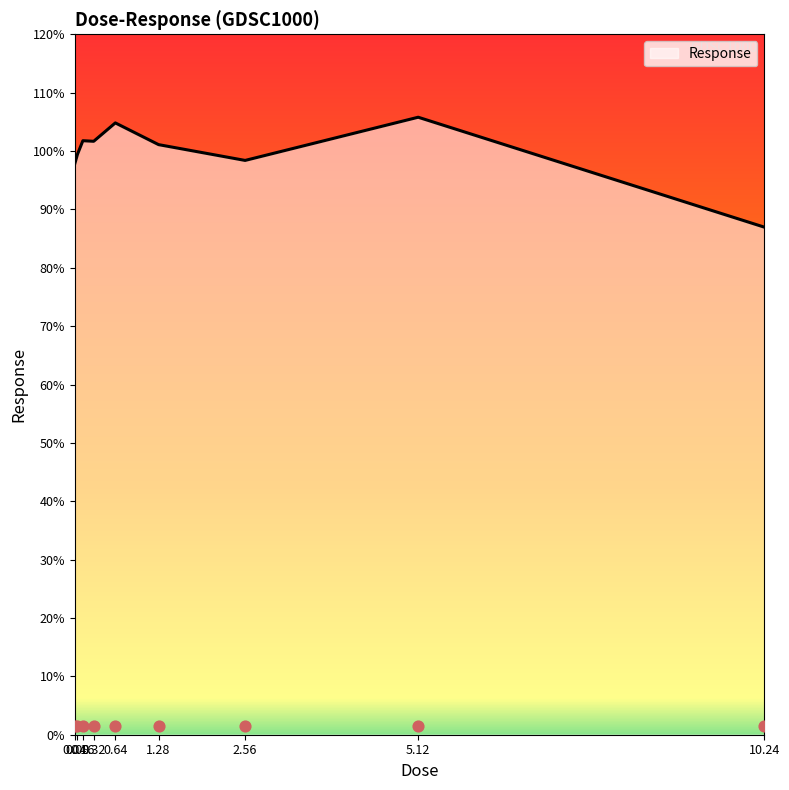

Approximately how many times larger is the value at 5.12 compared to 2.56?

1.1